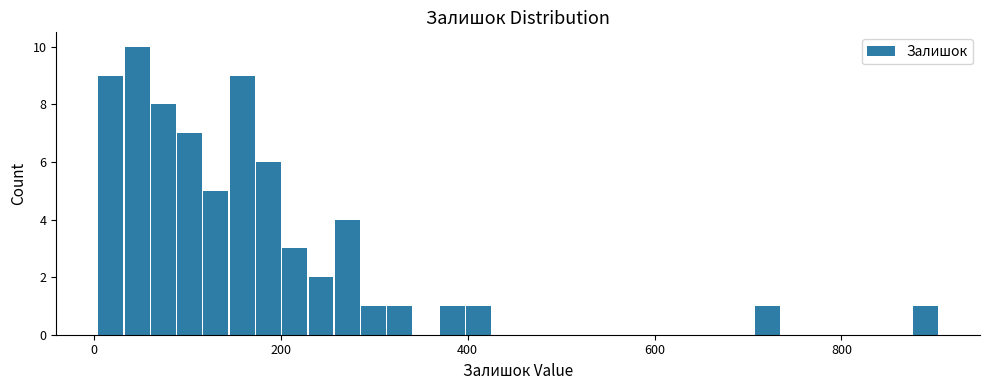

Around what value on the x-axis is the tallest bar? Give the approximate position of its centre, as read against the axis.

40